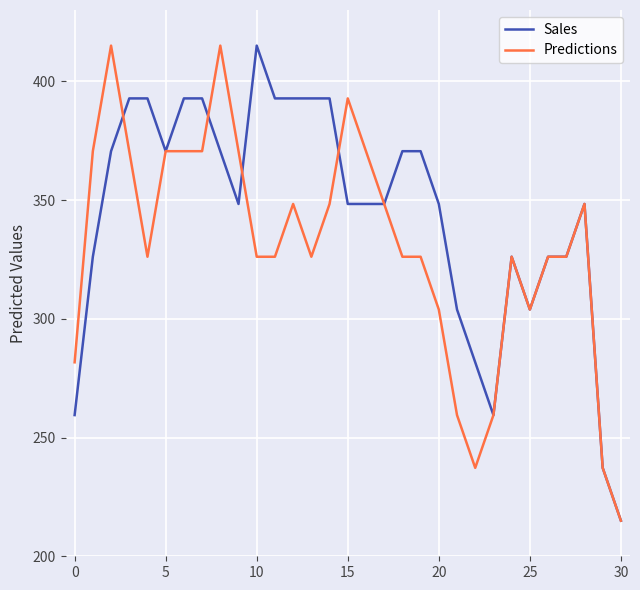

Which series has the largest total across all categories?

Sales